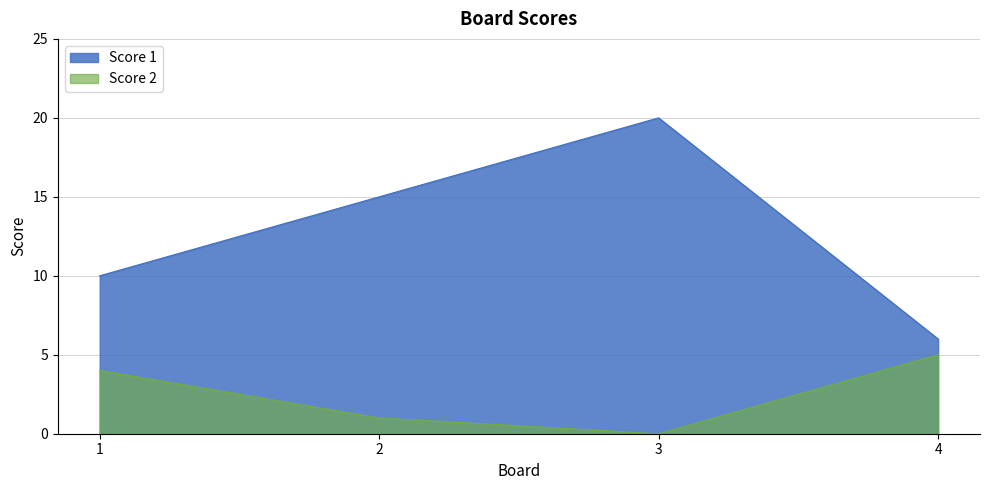

How many data points in Score 1 are above 15?

1